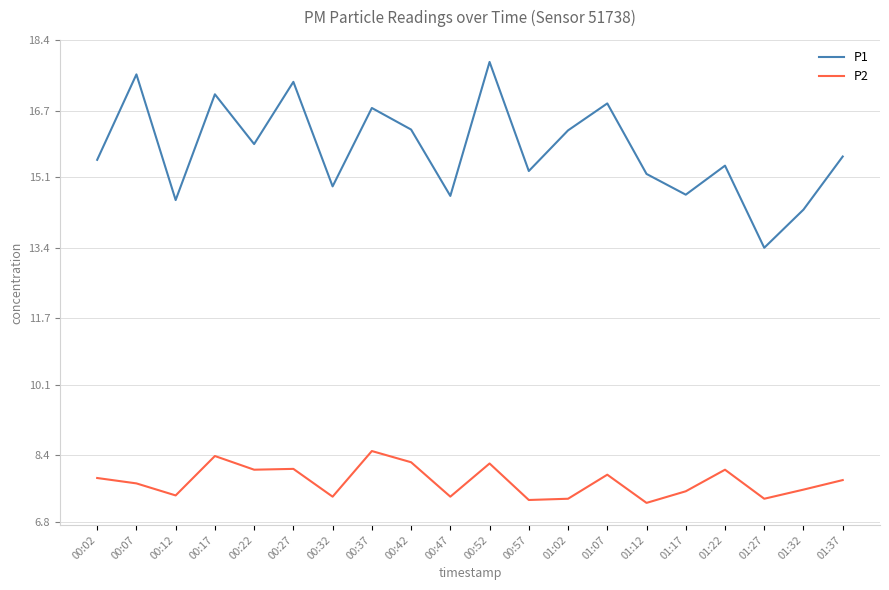

At how many categories does at least one series exceed 11?

20